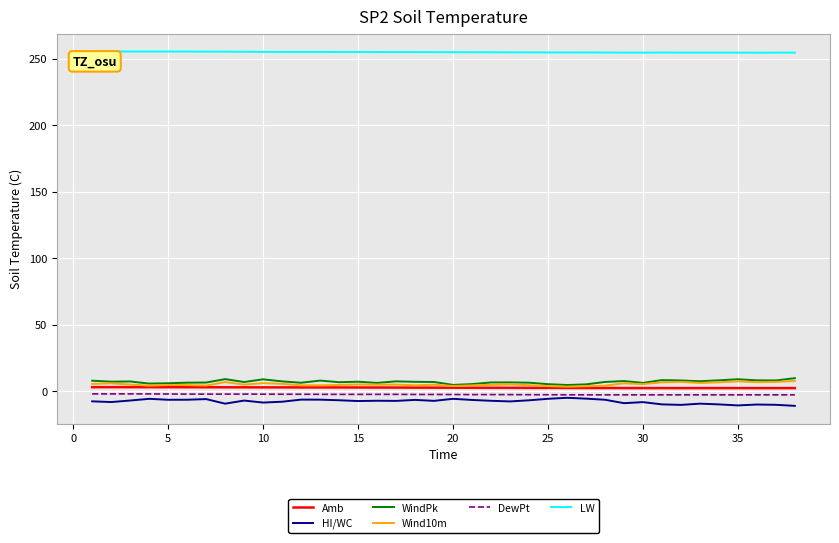

What is the lowest value of the LW series?

254.6